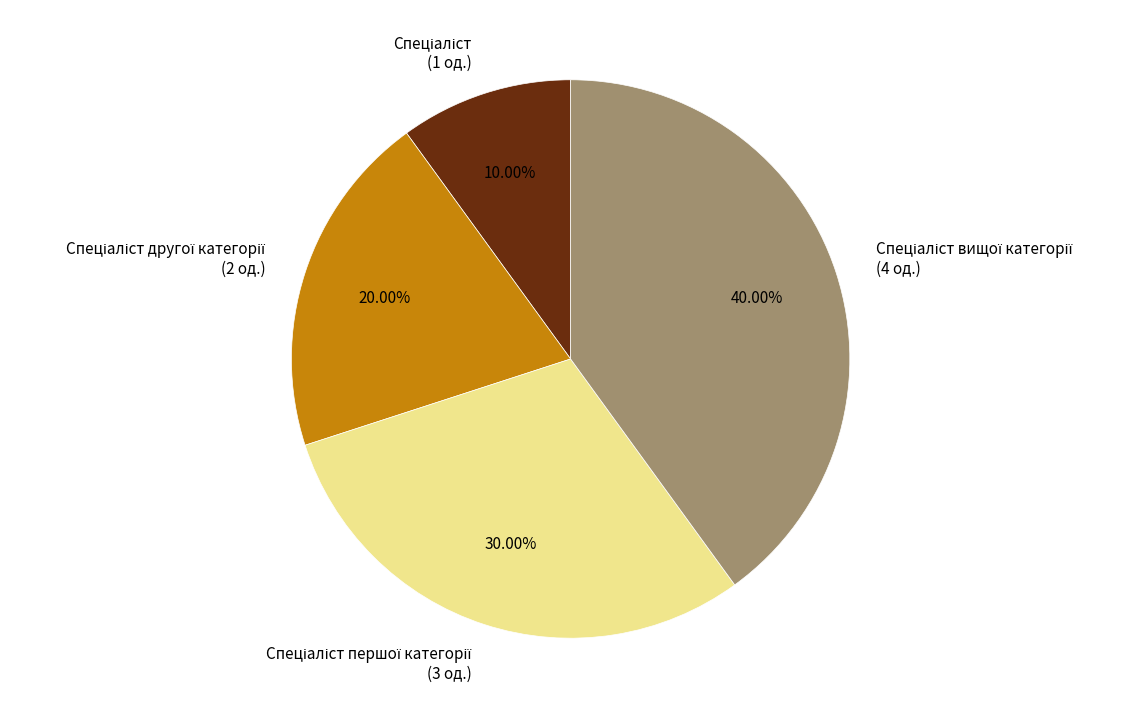

Does any single category account for the majority?

No